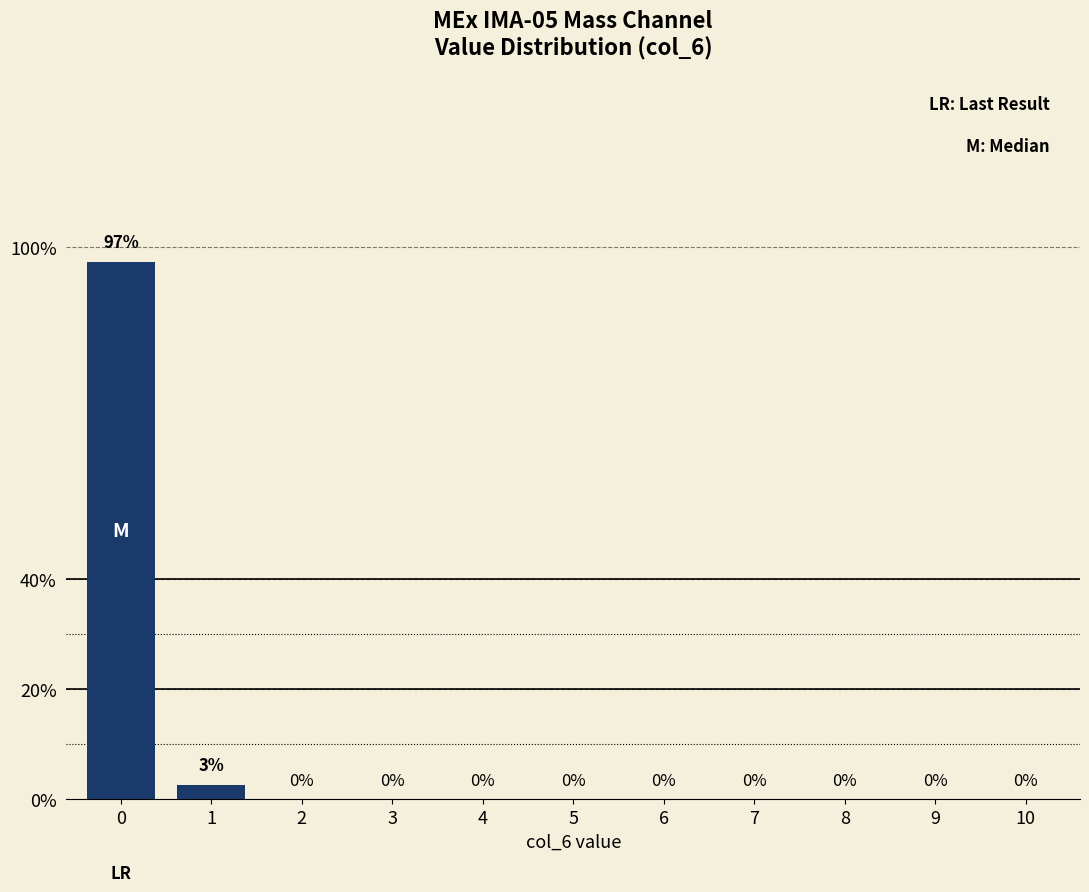

The value at 3 is 0.0. True or false?

True